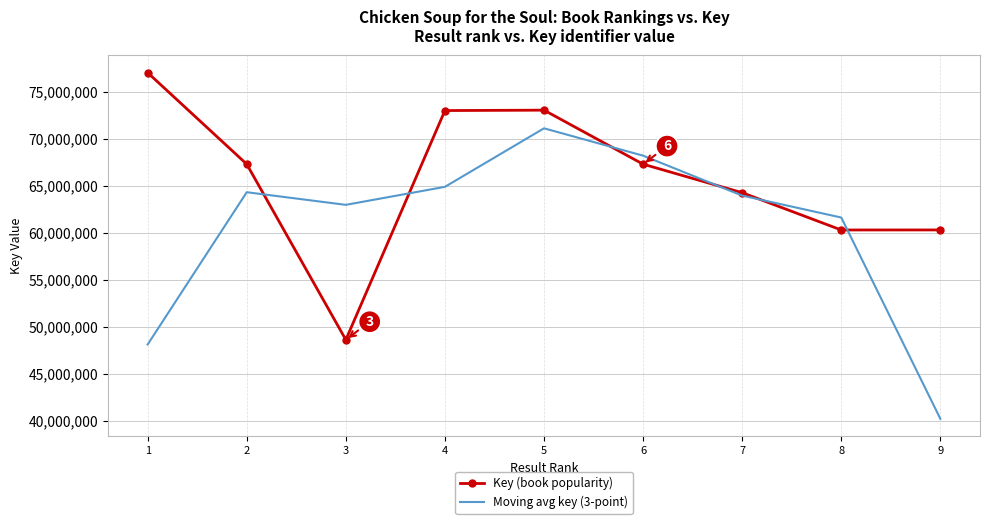

In Moving avg key (3-point), how many points are lower than both neighbors (excluding endpoints)?

1